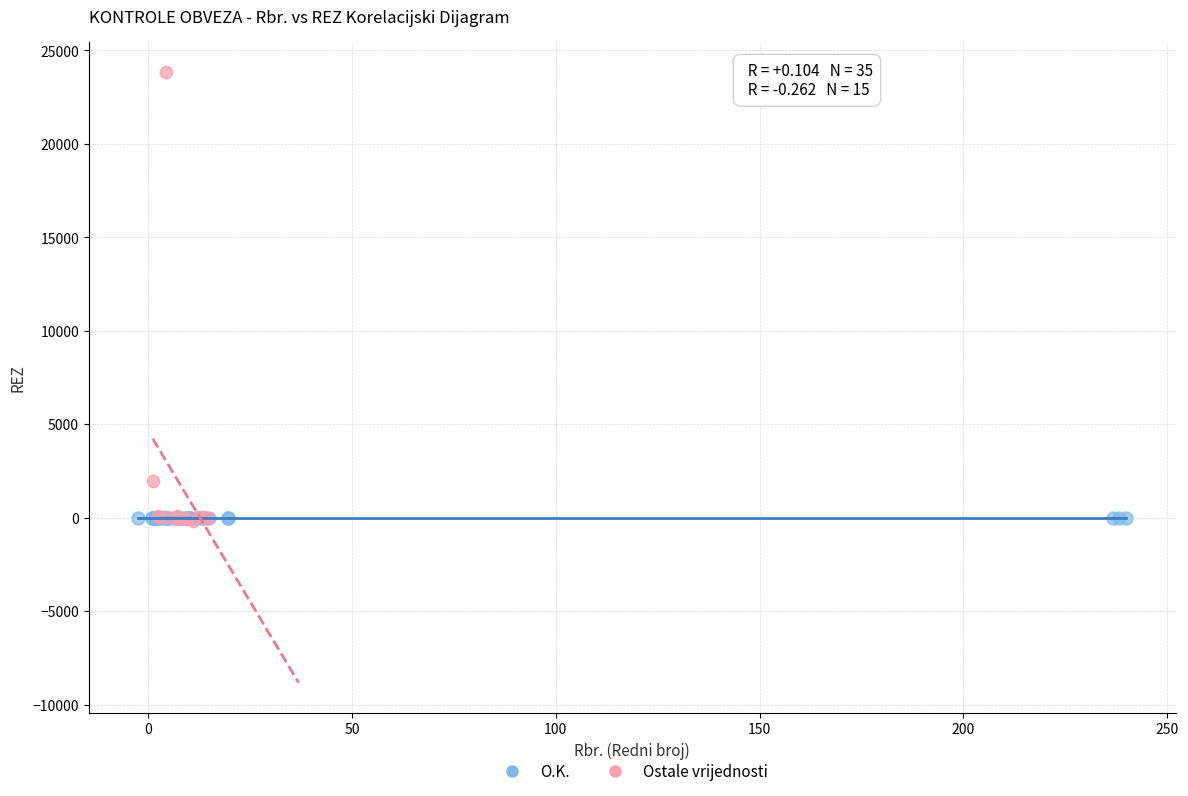

Which series contains the highest Y value?

Ostale vrijednosti